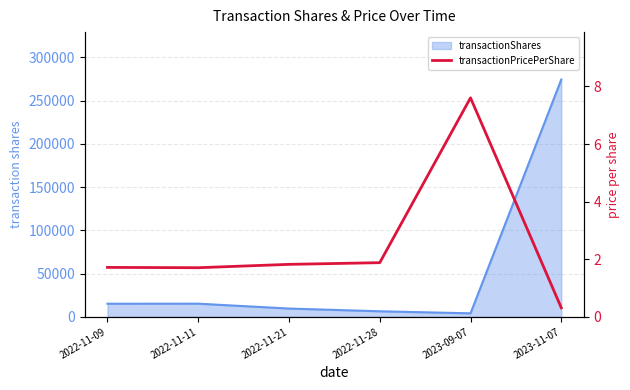

The value at 2022-11-28 is 2.6. True or false?

False